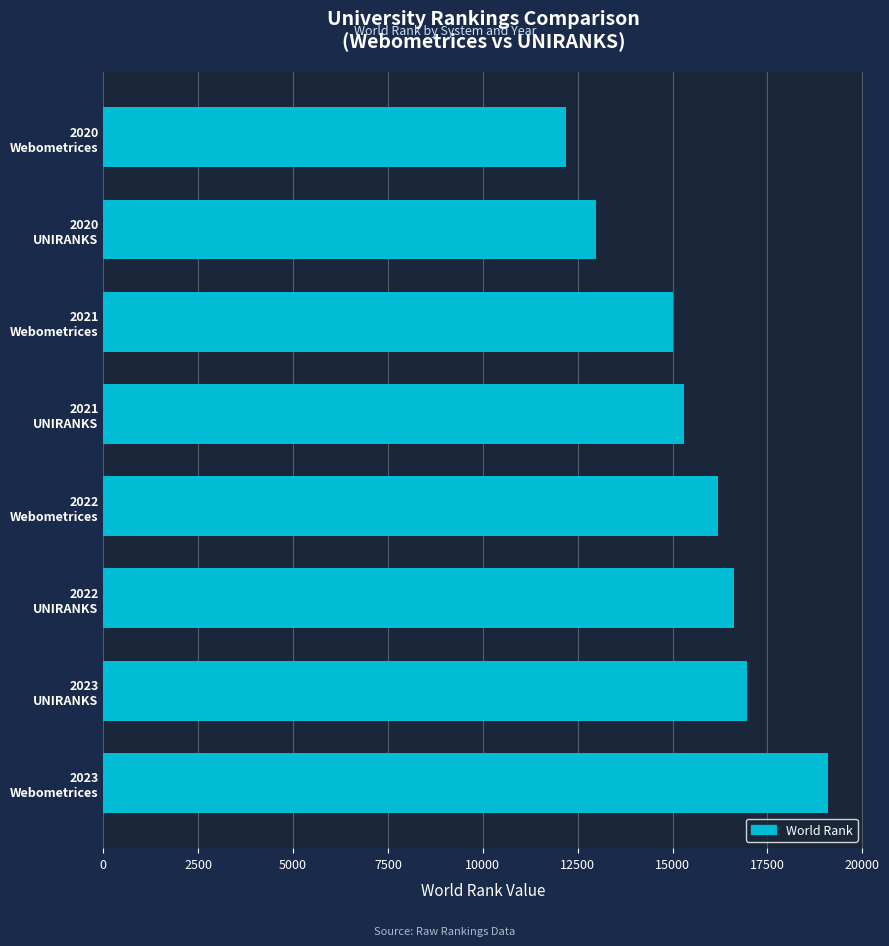

What is the difference between the second highest and minimum values?

4771